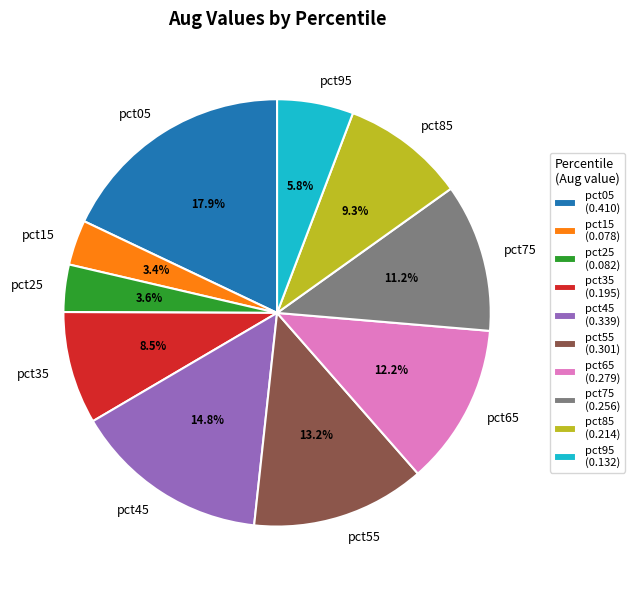

Which has a higher value, pct25 or pct45?

pct45